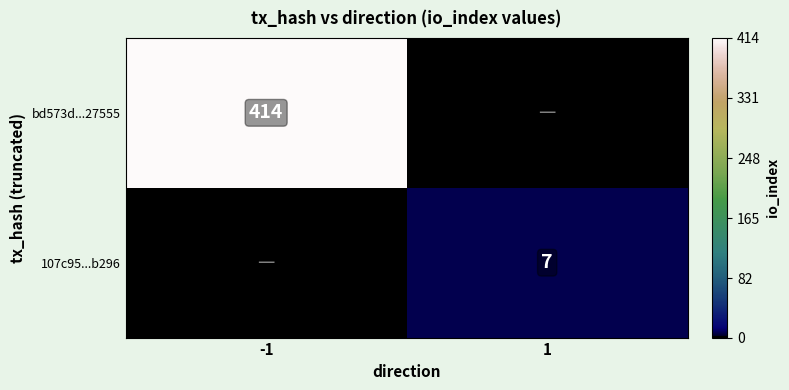

True or false: bd573d...27555 has a value of 569 at -1.

False